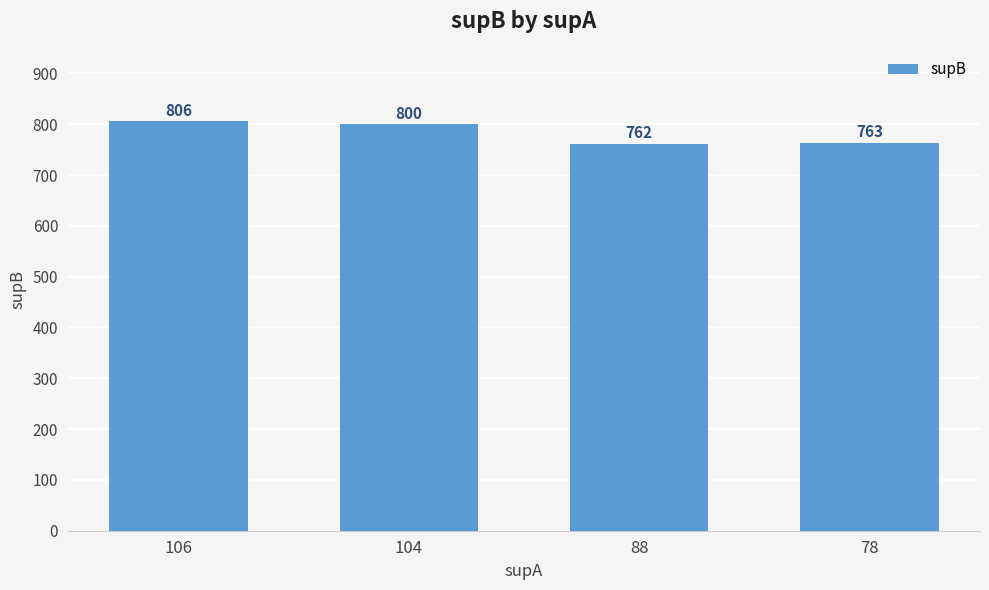

List the labels in order of value, smallest first.

88, 78, 104, 106